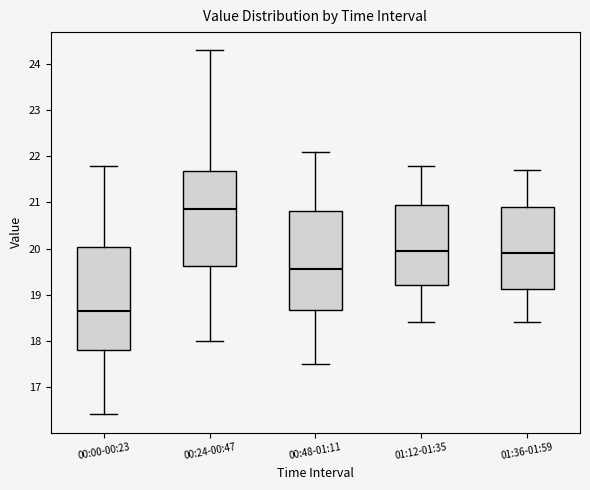

Which box has the lowest median line?

00:00-00:23